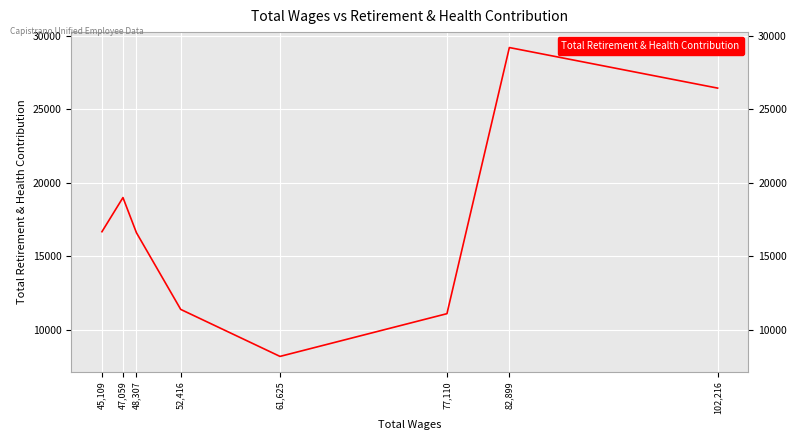

The chart shows a value of 8593 at 48,307. True or false?

False